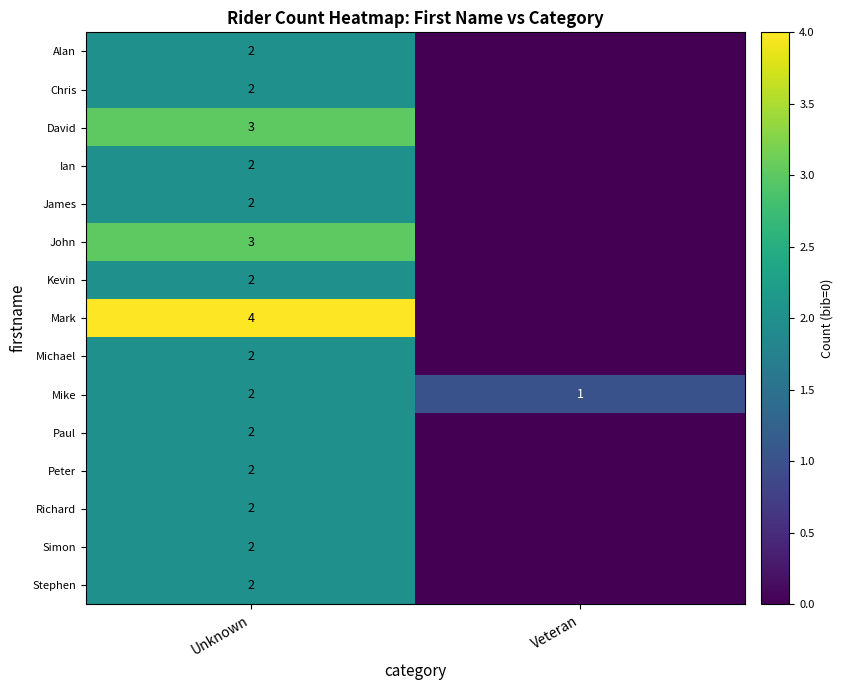

The value of row_1 at Unknown is 2. True or false?

True